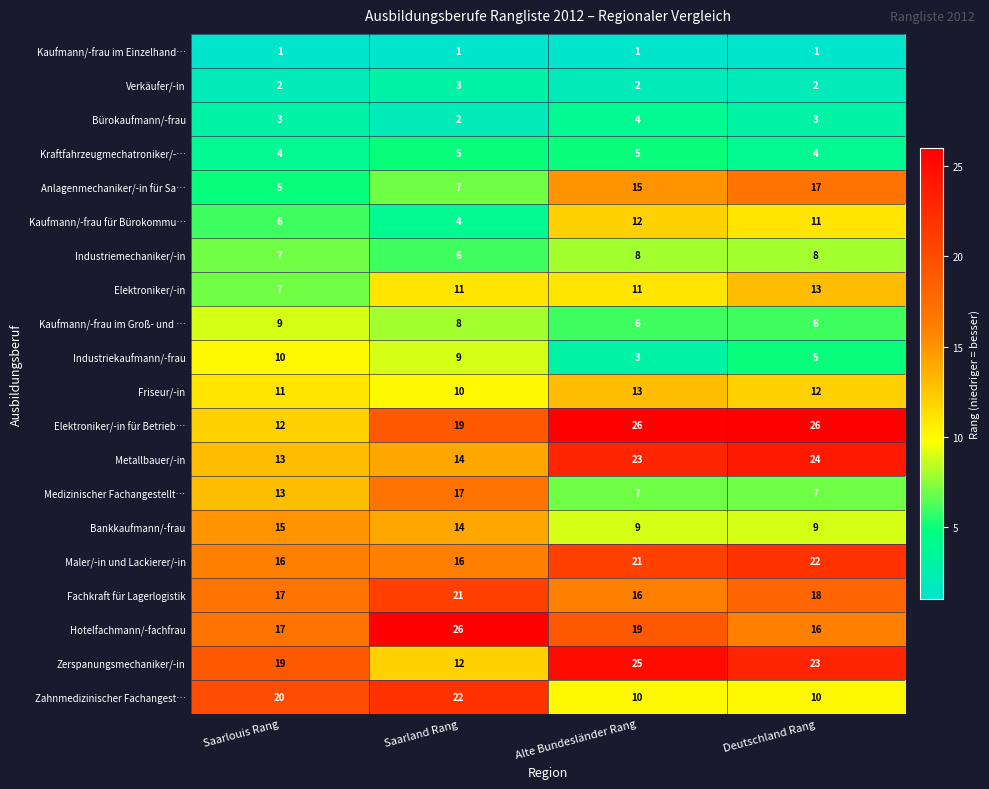

Which series has the largest total across all categories?

Elektroniker/-in für Betrieb…